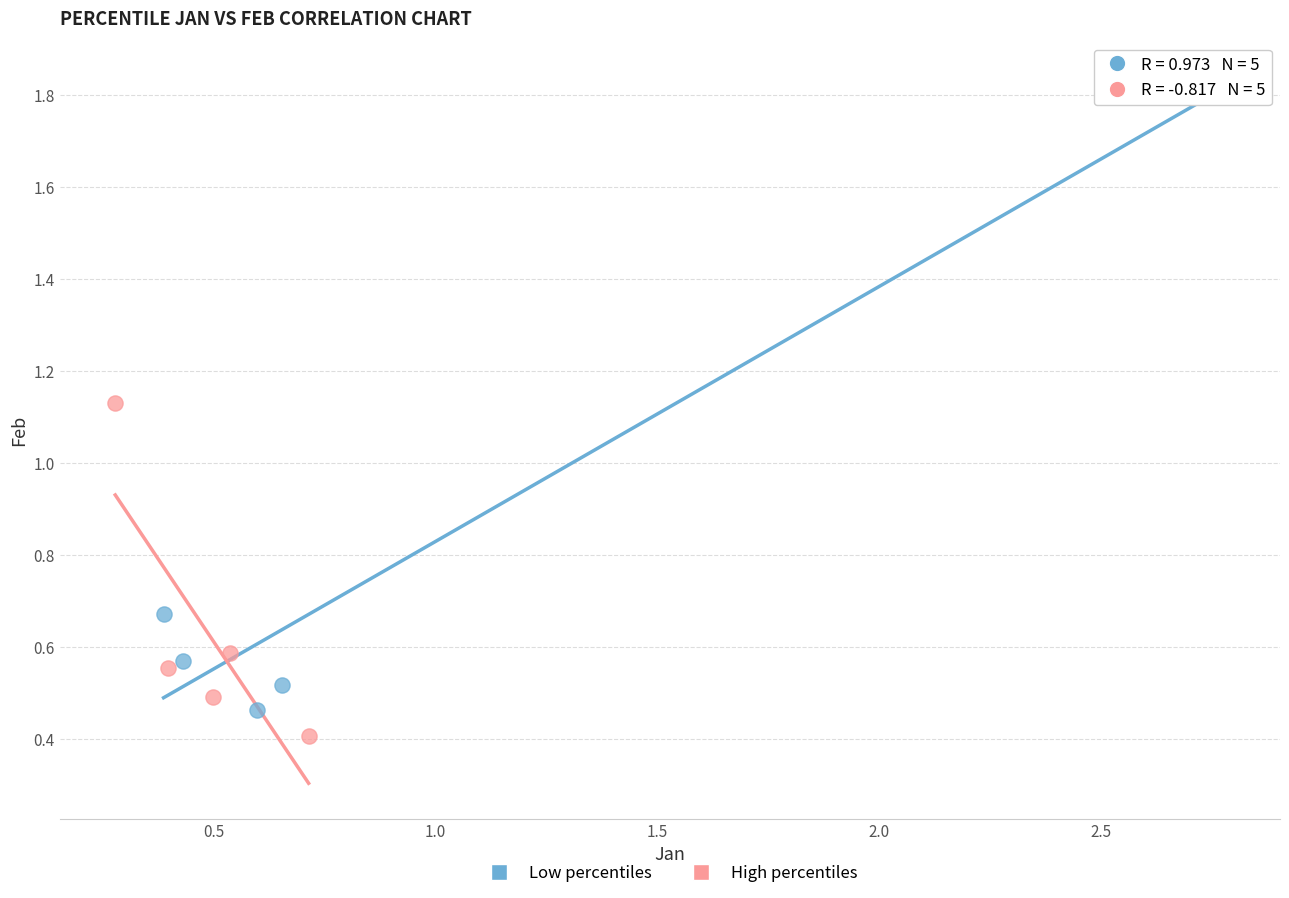

Which series has the largest Y range (max minus min)?

Low percentiles